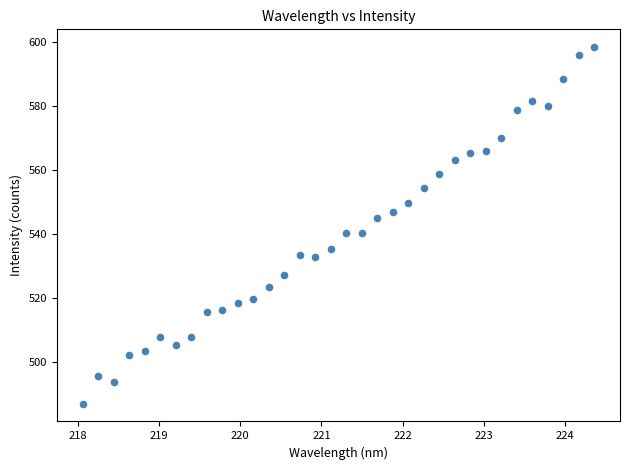

What is the range of Y values (max minus min)?

111.3